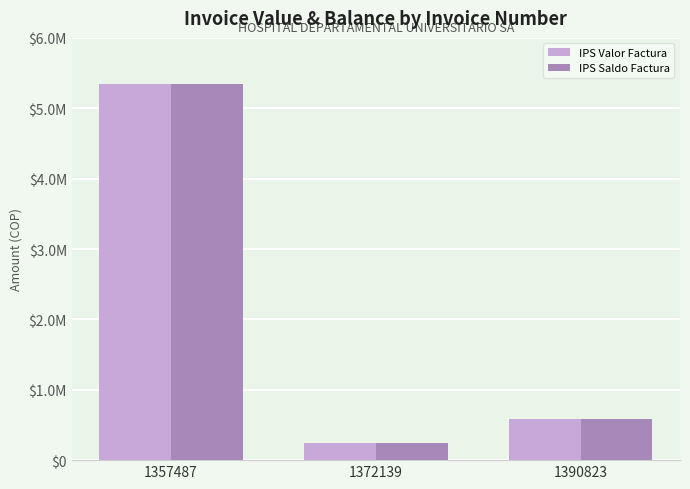

Does the chart contain any negative values?

No